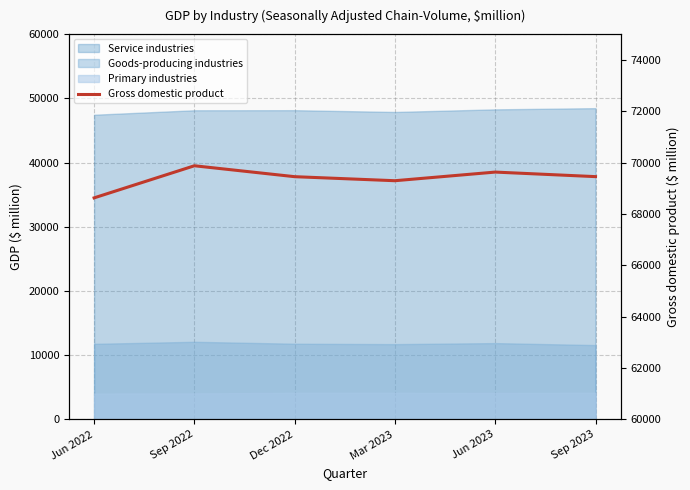

What position from the left is Mar 2023?

4